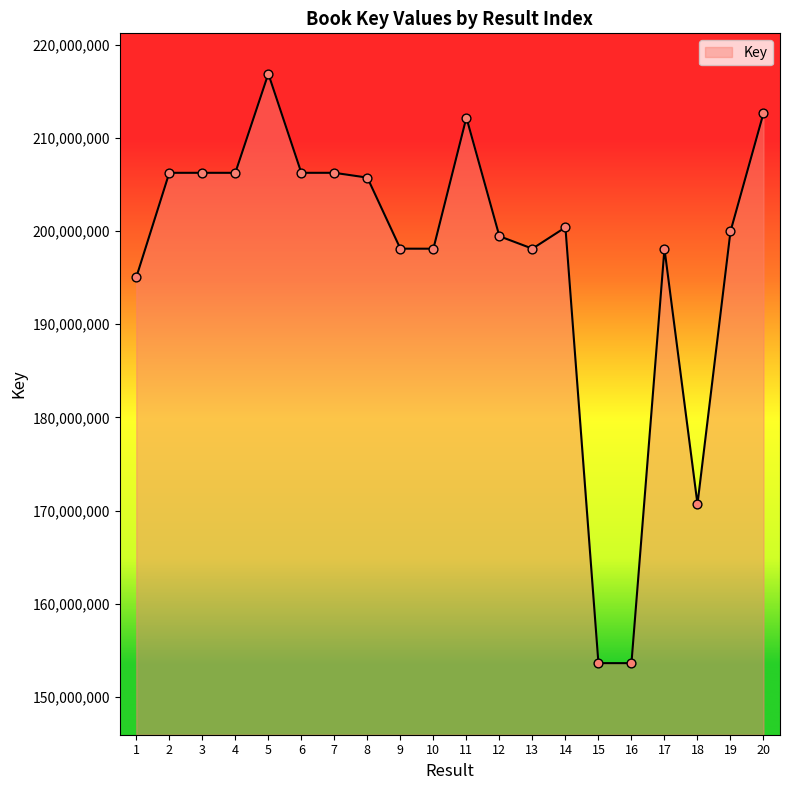

Approximately how many times larger is the value at 20 compared to 2?

1.0